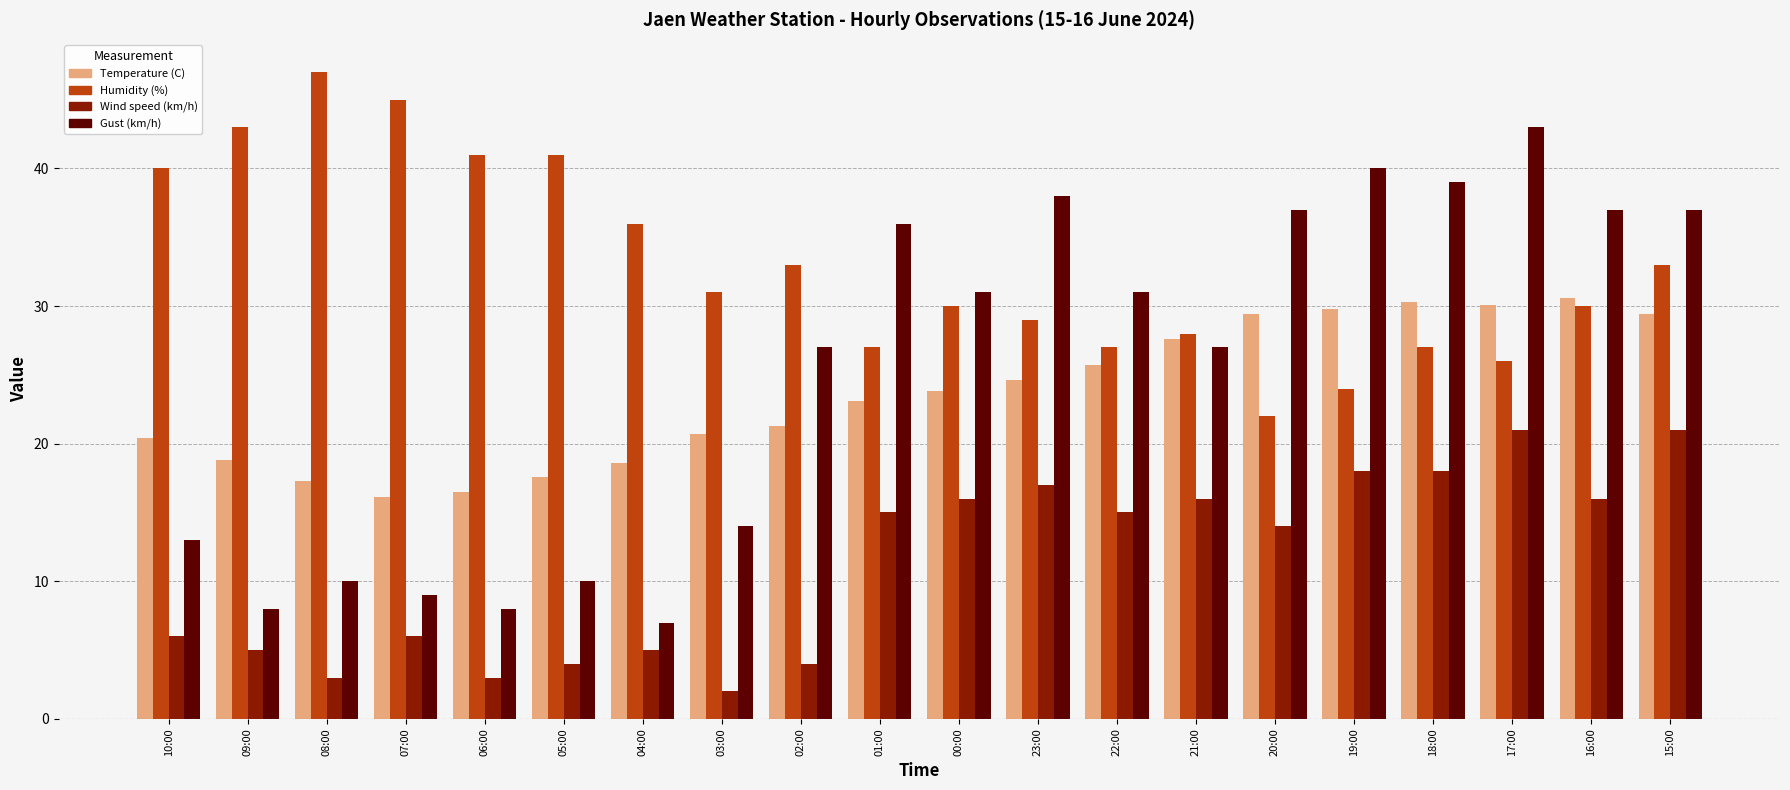

What is the sum of all Gust (km/h) values?

502.0